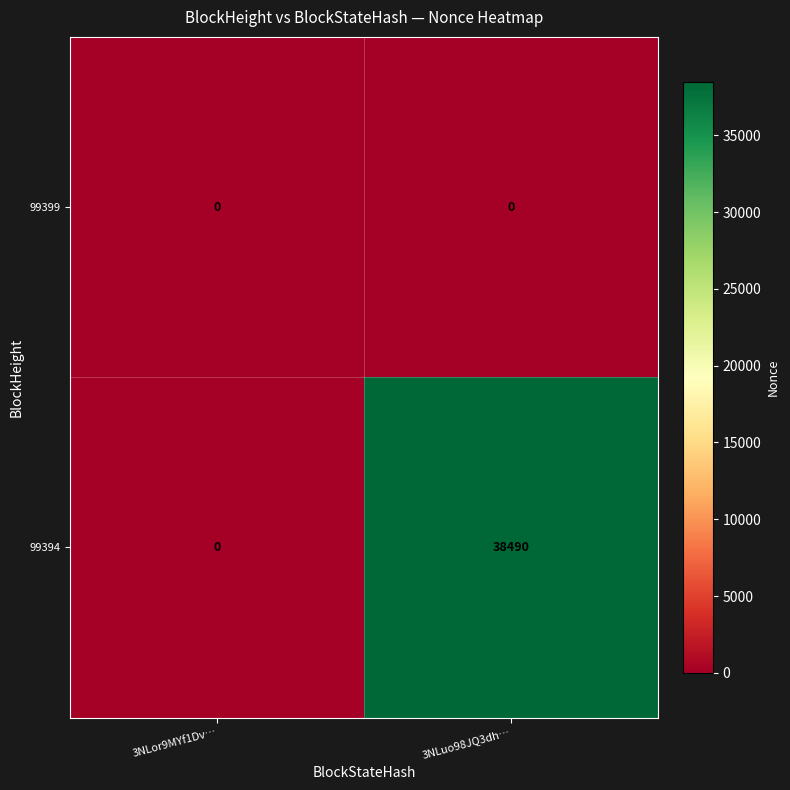

List the series in order of their peak value, highest first.

99394, 99399